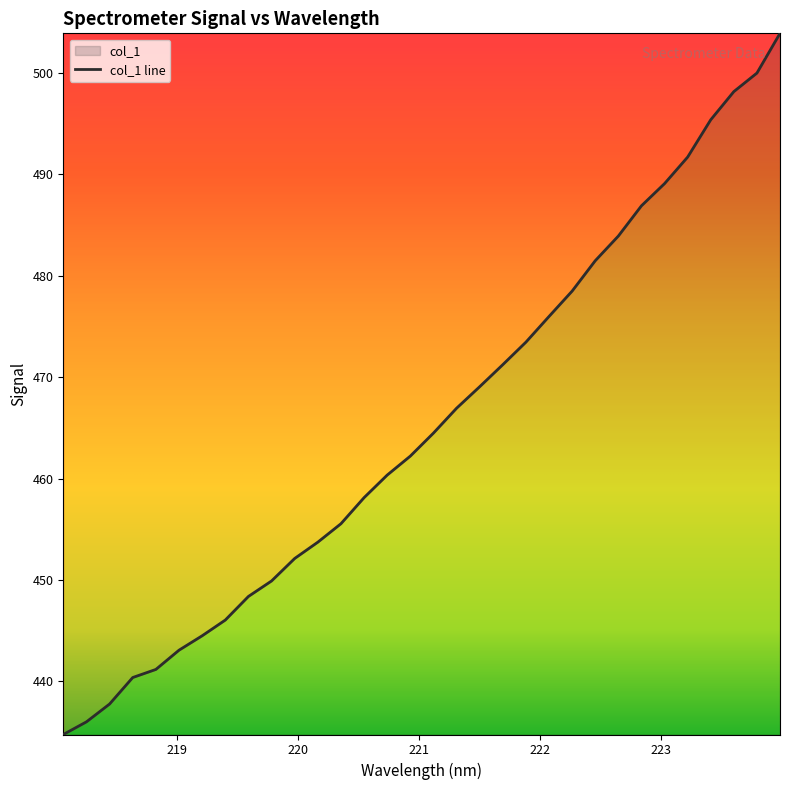

What is the difference between the values at 222.0721 and 219.589?

27.6